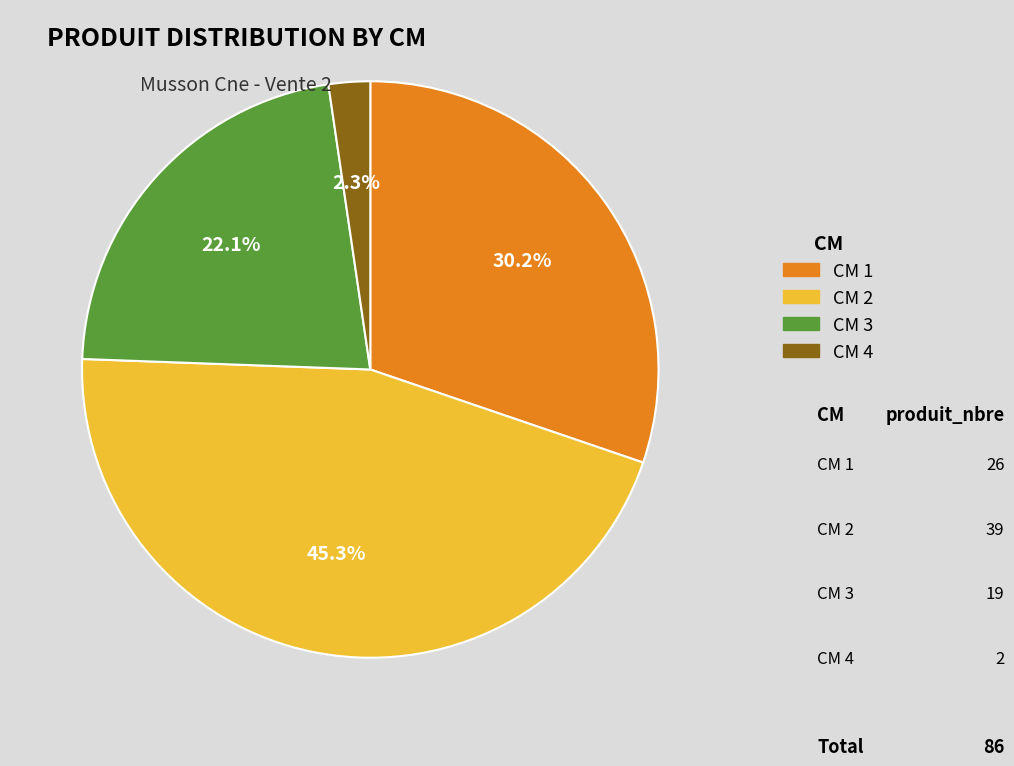

Is there a majority slice in this chart?

No